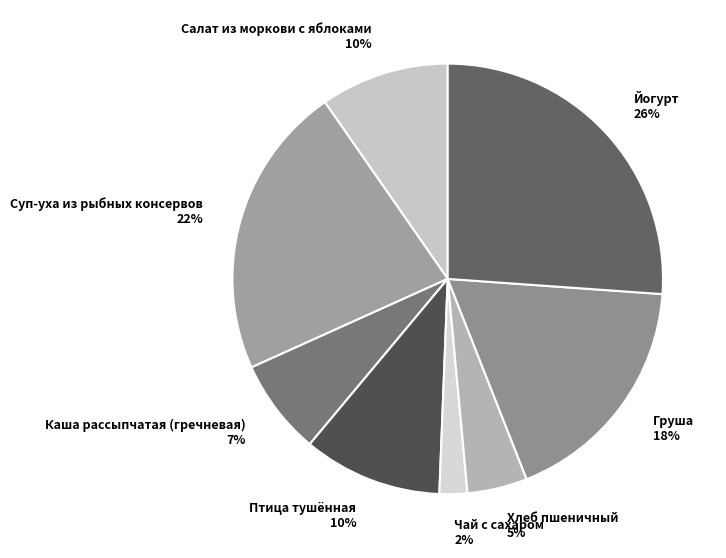

Which has a higher value, Салат из моркови с яблоками 10% or Йогурт 26%?

Йогурт 26%